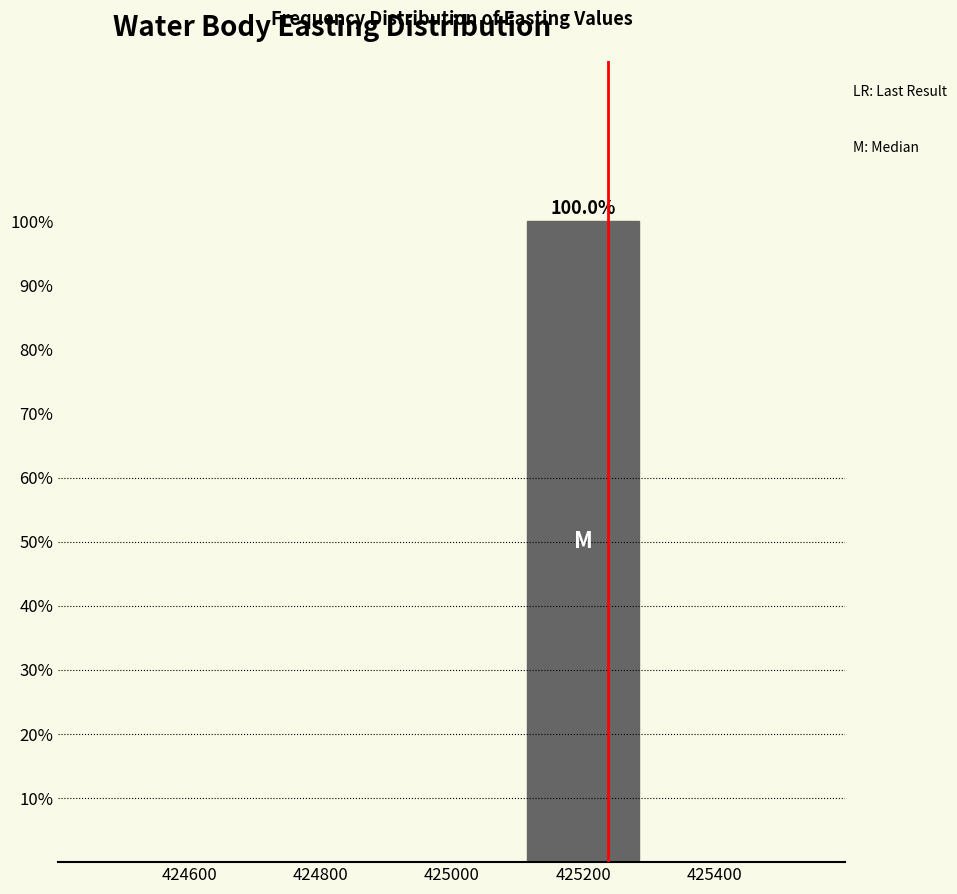

Which range on the x-axis has the tallest bar?

425100 to 425300